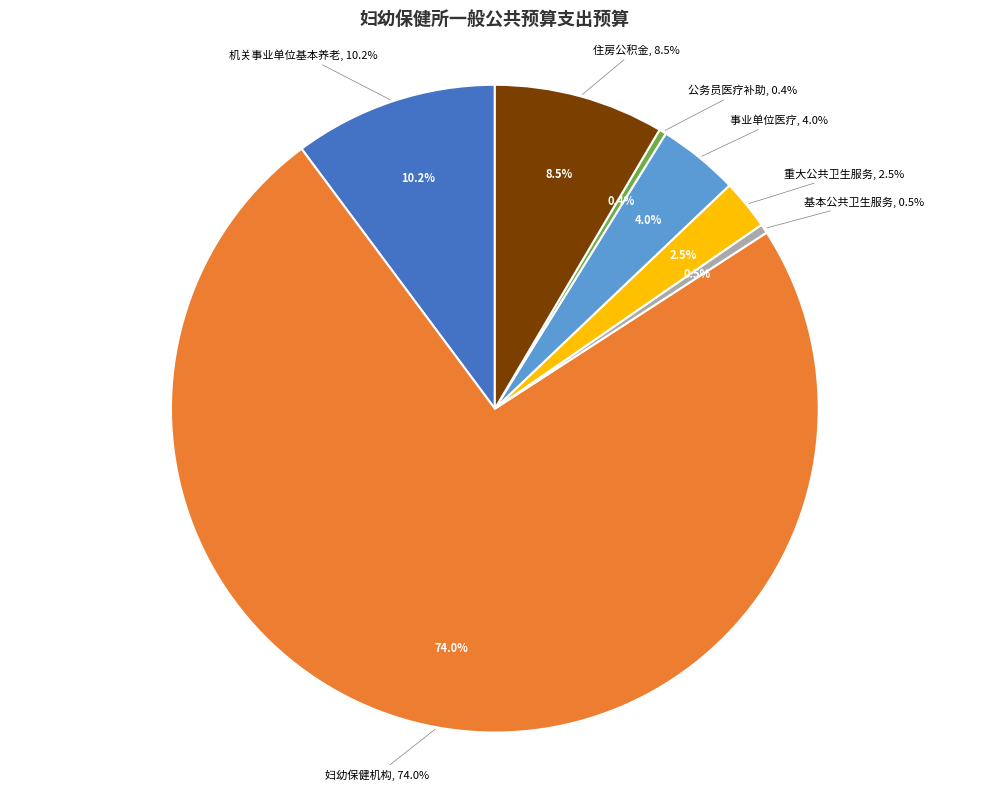

Between 重大公共卫生服务 and 事业单位医疗, which is larger?

事业单位医疗